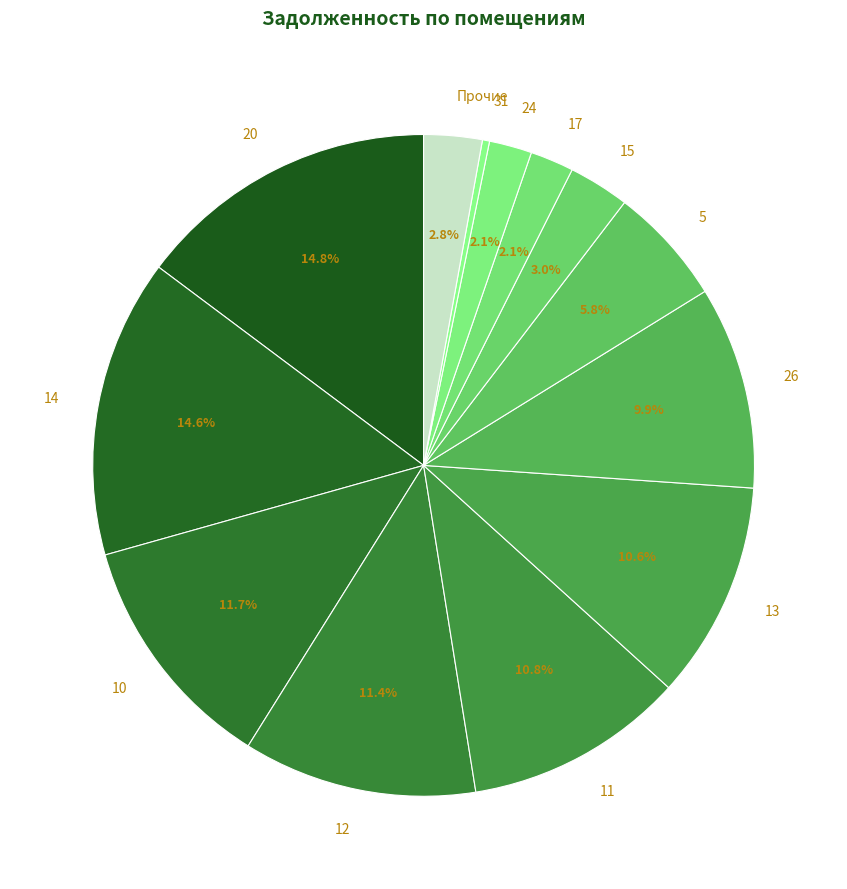

What is the smallest slice in the pie chart?

31